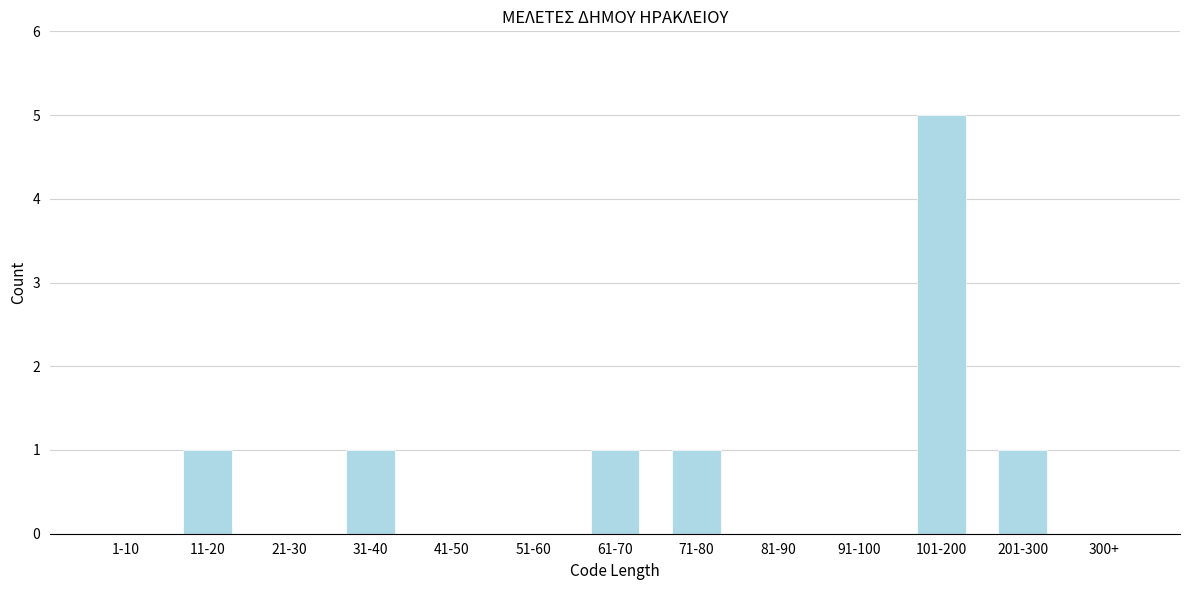

Reading left to right, extract all data points from this chart.

1-10=0	11-20=1	21-30=0	31-40=1	41-50=0	51-60=0	61-70=1	71-80=1	81-90=0	91-100=0	101-200=5	201-300=1	300+=0